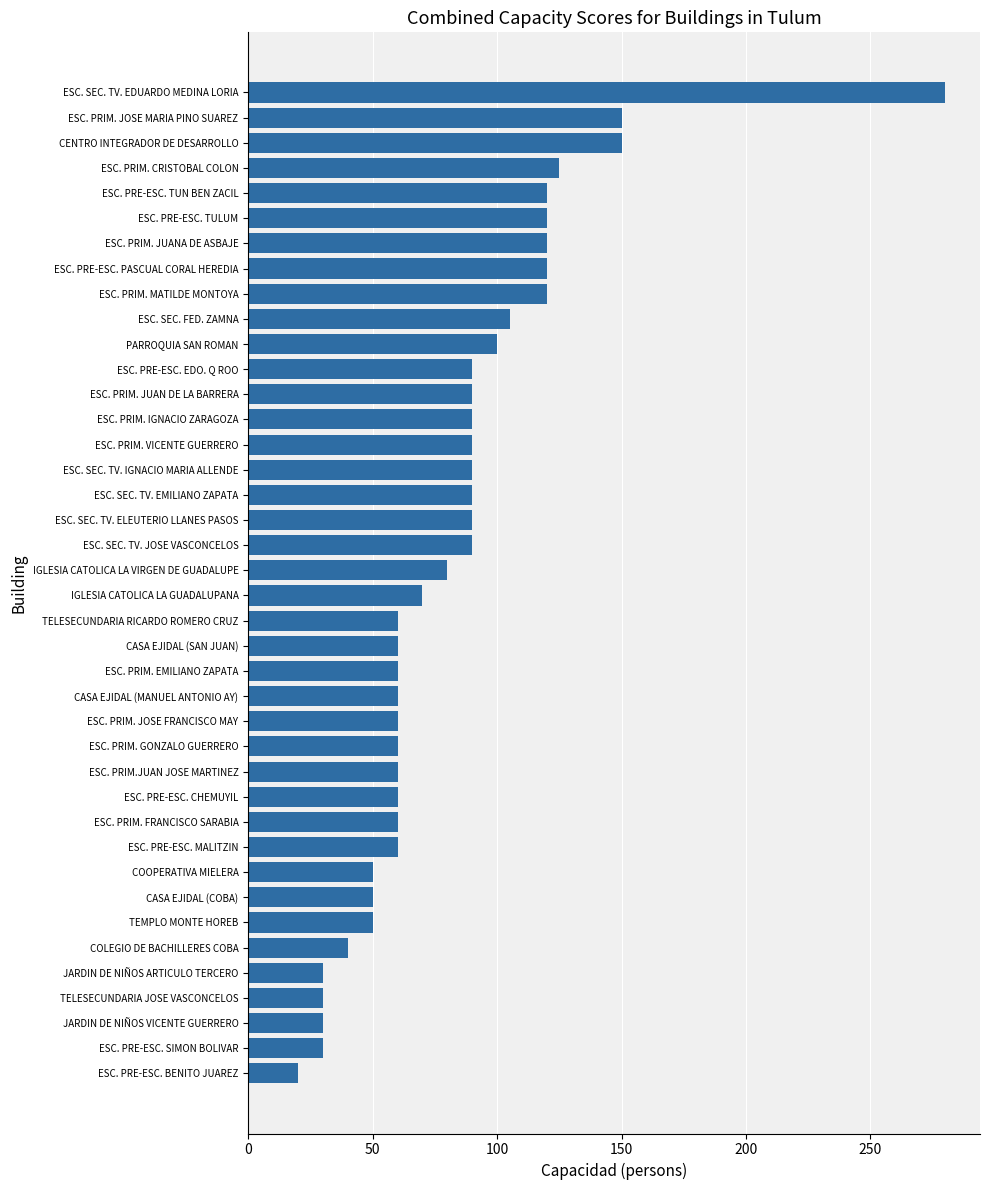

Which label corresponds to the smallest value in the chart?

ESC. PRE-ESC. BENITO JUAREZ